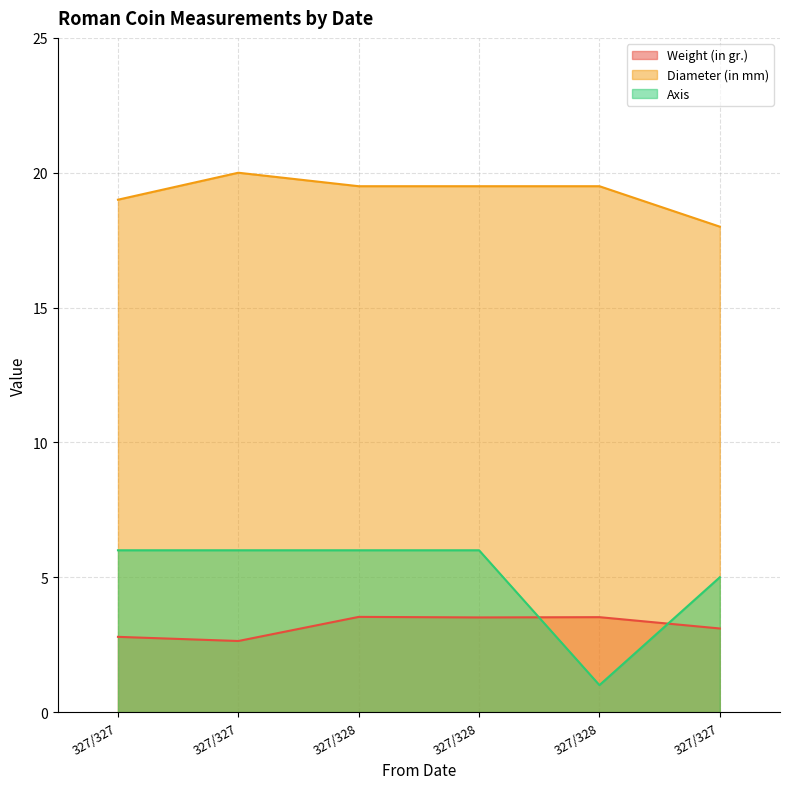

What is the difference between the Diameter (in mm) values at 327/327 and 327/328?

1.5